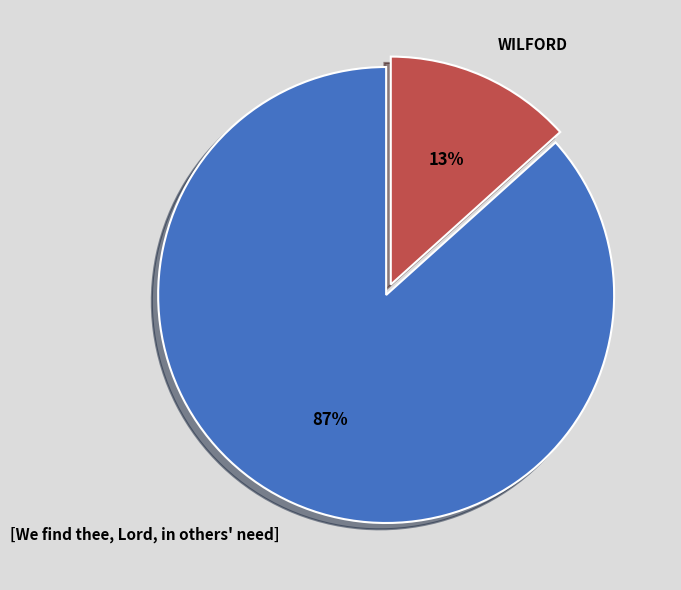

What is the largest slice in the pie chart?

[We find thee, Lord, in others' need]